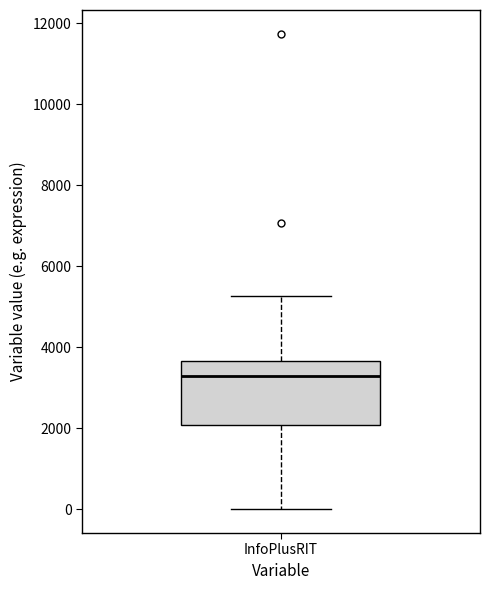

Read this box plot against the y-axis: the position of the median line, the range covered by the box, and the ends of both whiskers. The values are not printed on the chart, so give them approximately, as read against the axis.

median 3400, box 2000 to 3600, whiskers 0 to 5200